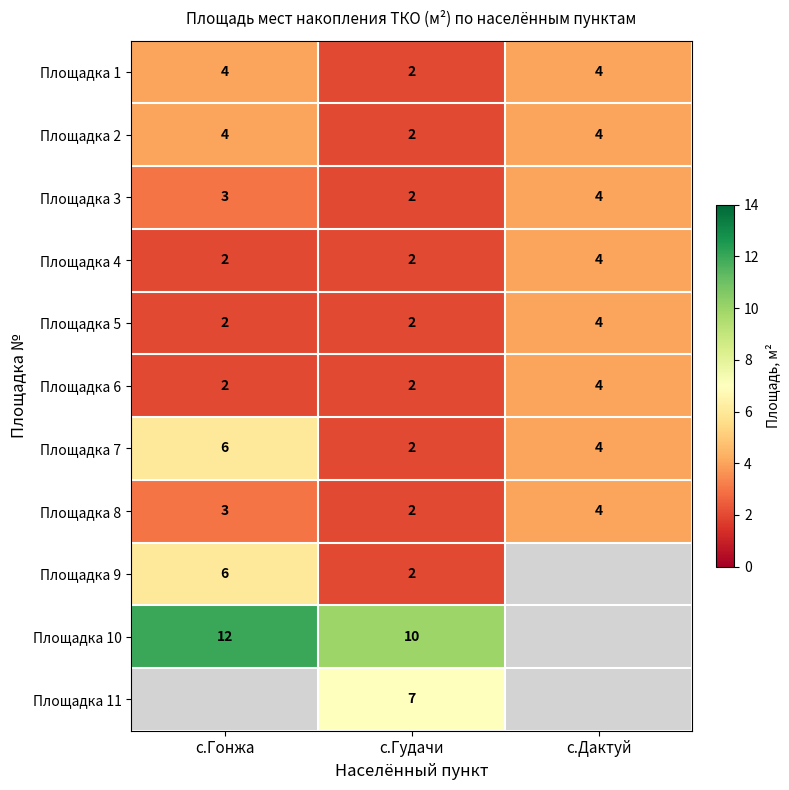

True or false: Площадка 2 has a value of 1.0 at с.Гудачи.

False